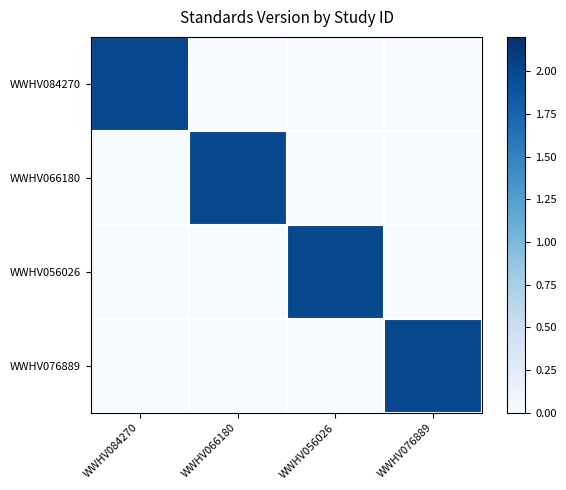

List the series in order of their peak value, lowest first.

WWHV084270, WWHV066180, WWHV056026, WWHV076889